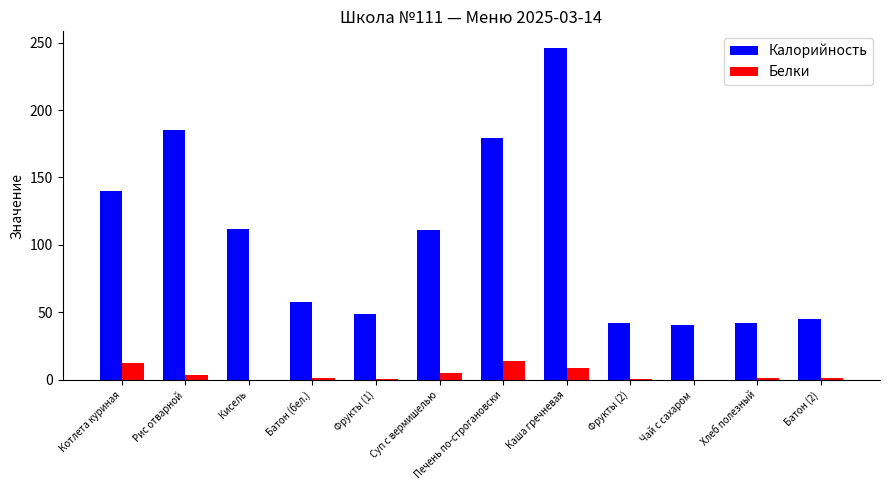

How many series are shown in this chart?

2